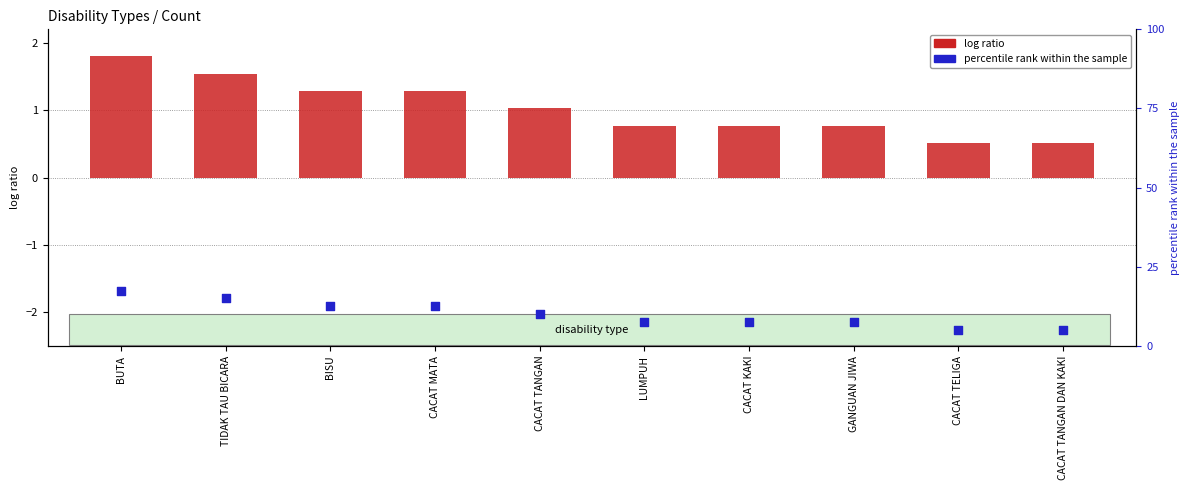

Which series has the largest Y range (max minus min)?

percentile rank within the sample